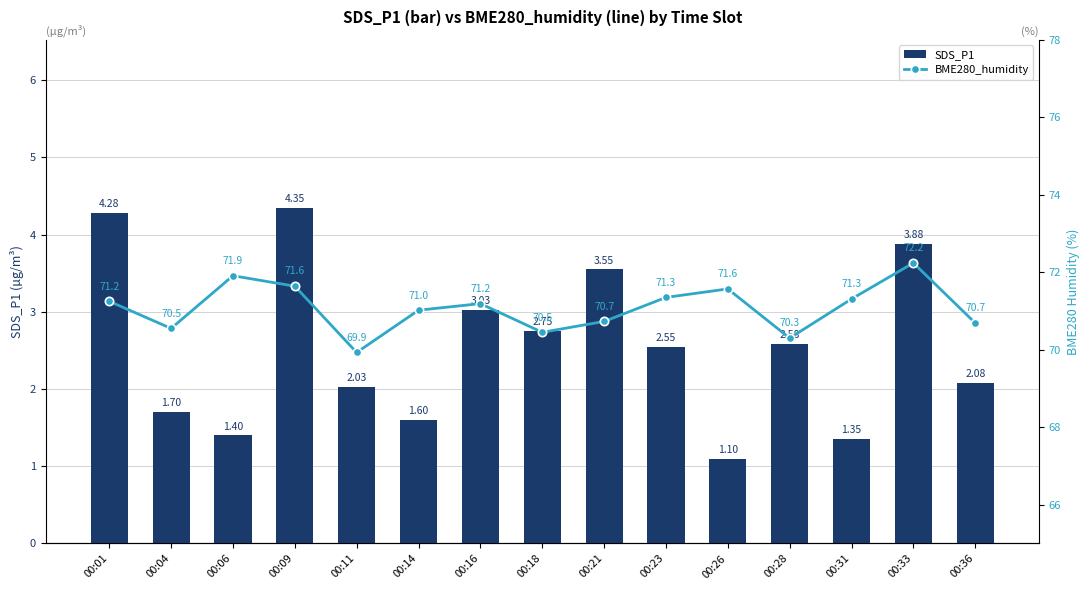

How many values in the BME280_humidity series are below 71?

6